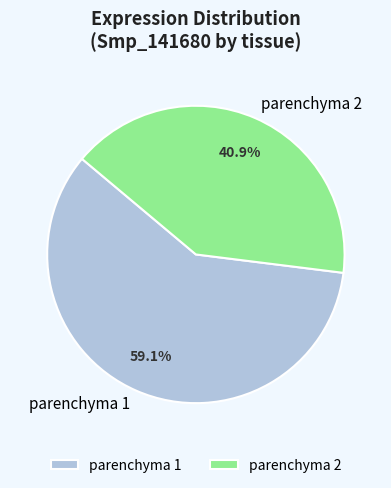

To the nearest percent, what is the difference between the largest and smallest slice percentages?

18%